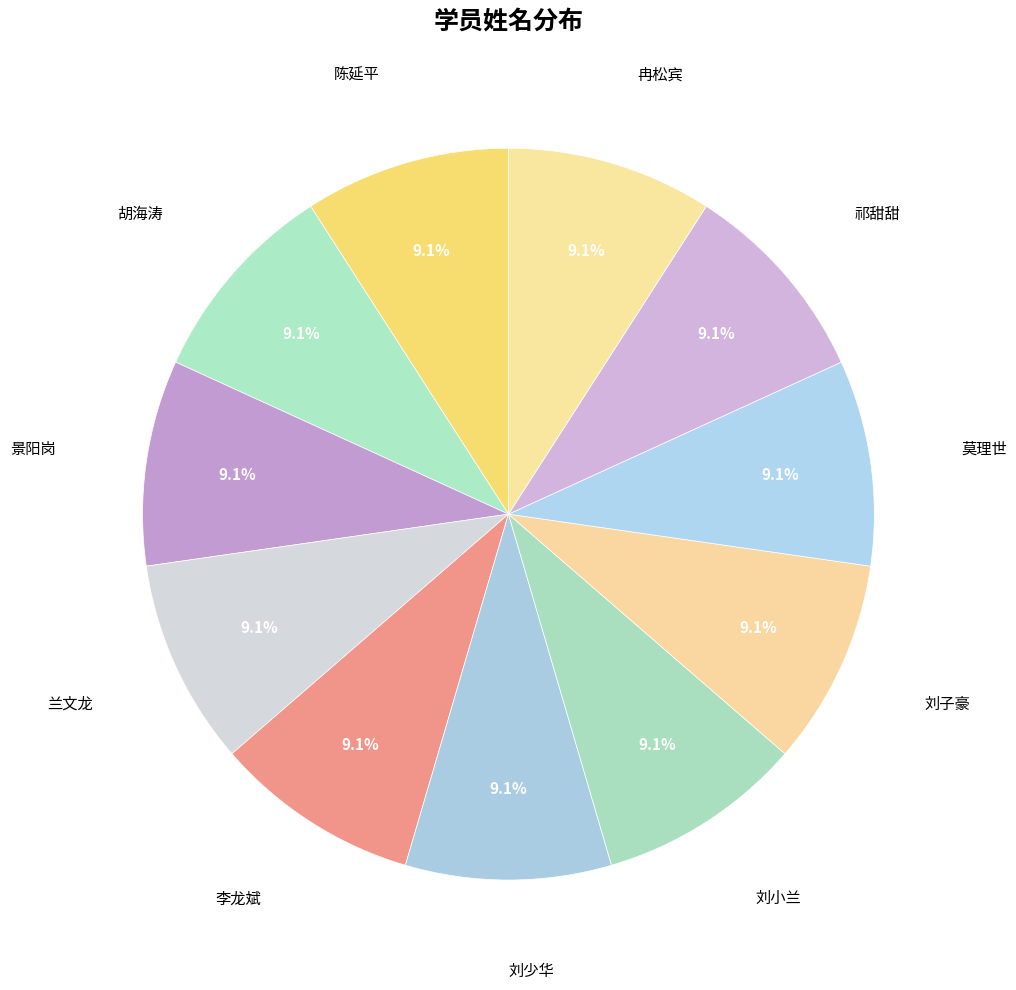

Count the number of slices in the pie.

11